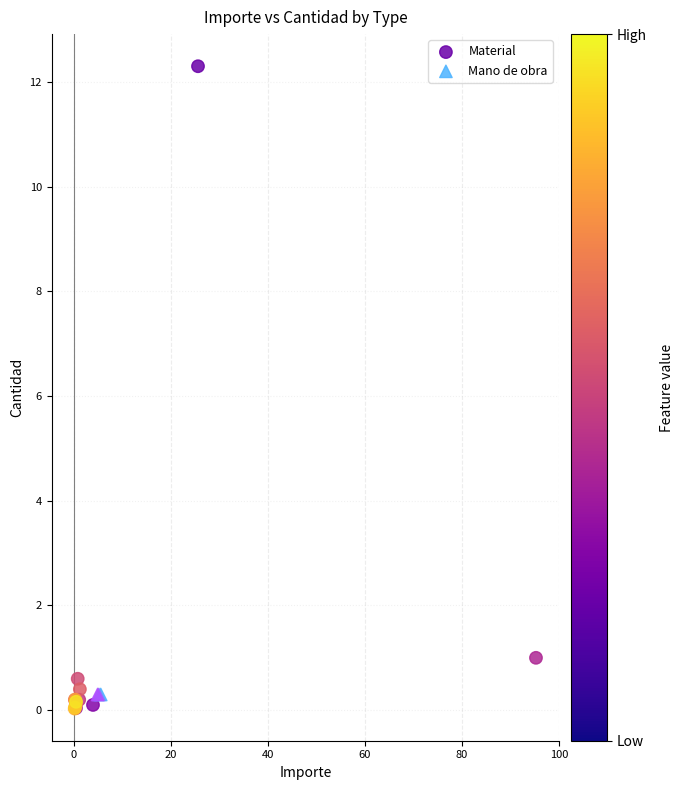

Which series reaches the maximum Y coordinate?

Material